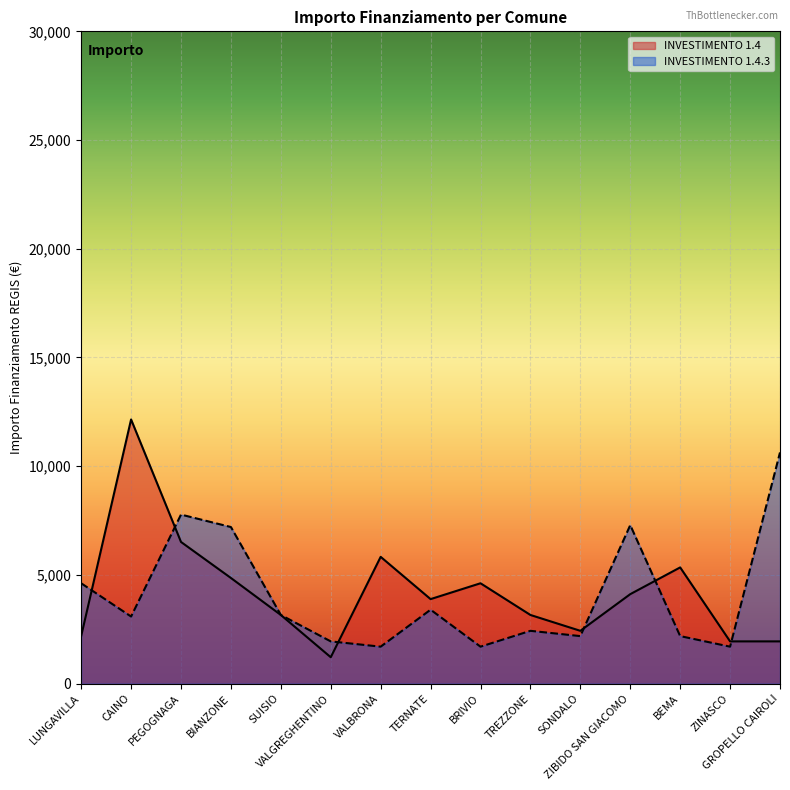

How many intersections are there between INVESTIMENTO 1.4.3 and INVESTIMENTO 1.4?

6